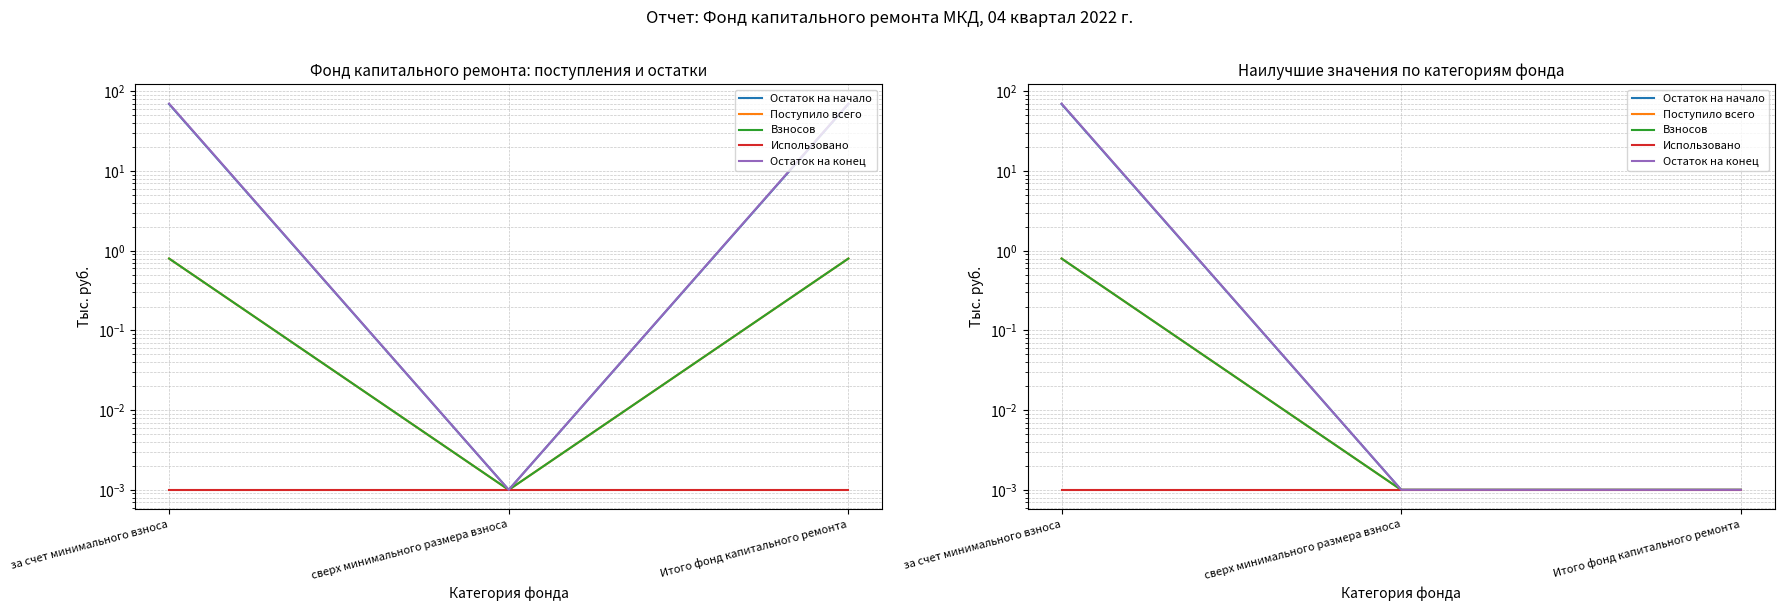

Reading left to right, list all the values displayed in this chart.

Остаток на начало: 69.6	0.0	0.0
Поступило всего: 0.8	0.0	0.0
Взносов: 0.8	0.0	0.0
Использовано: 0.0	0.0	0.0
Остаток на конец: 70.4	0.0	0.0